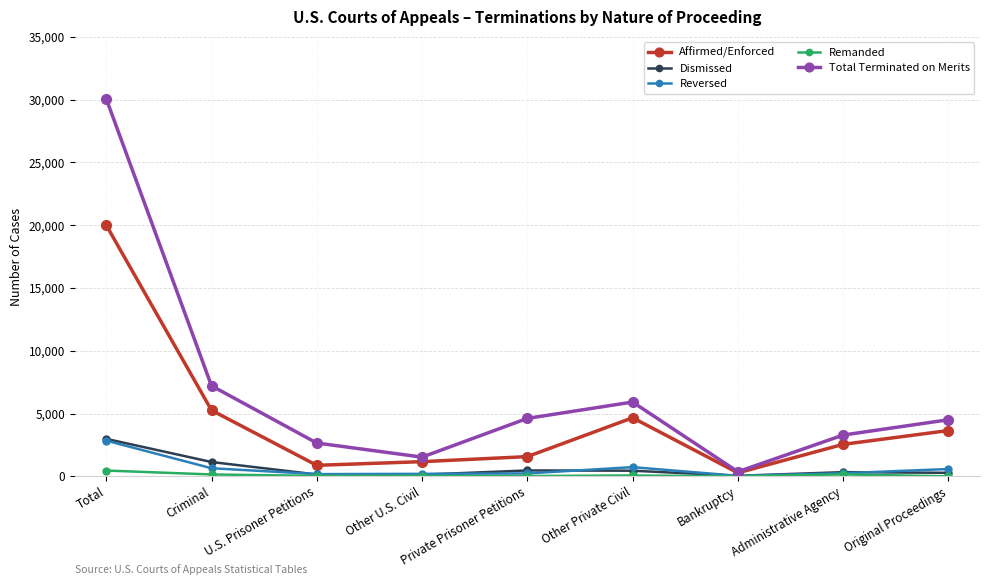

What are all the series names shown in the legend?

Affirmed/Enforced, Dismissed, Reversed, Remanded, Total Terminated on Merits